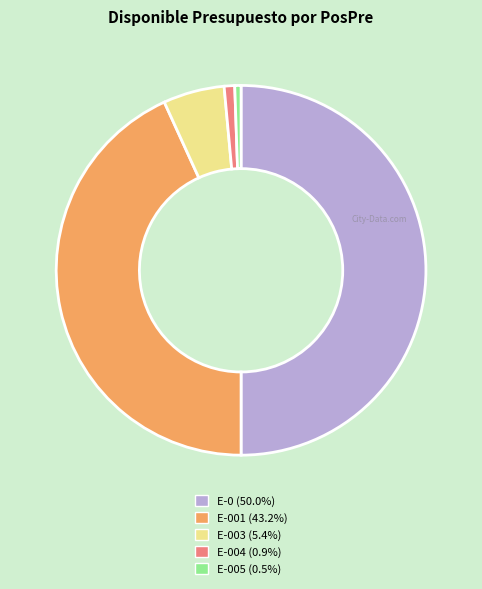

Which category has the smallest portion of the pie?

E-005